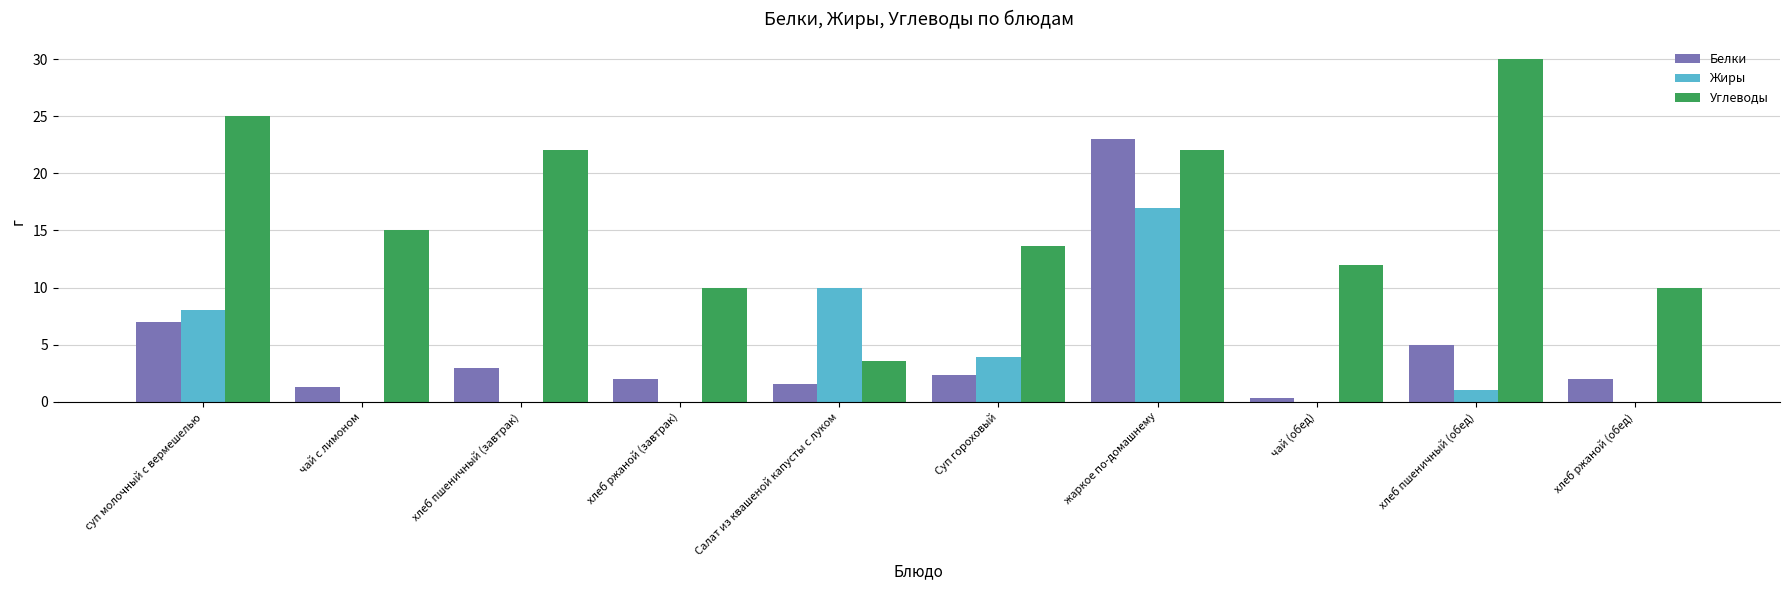

The Белки series shows 2.3 at Суп гороховый. True or false?

True